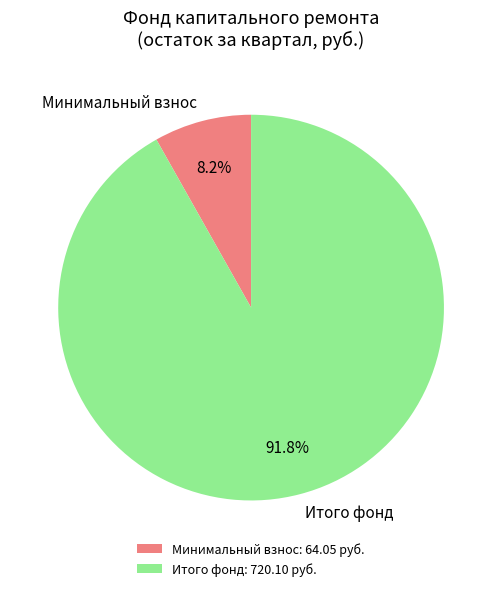

Between Минимальный взнос and Итого фонд, which is larger?

Итого фонд